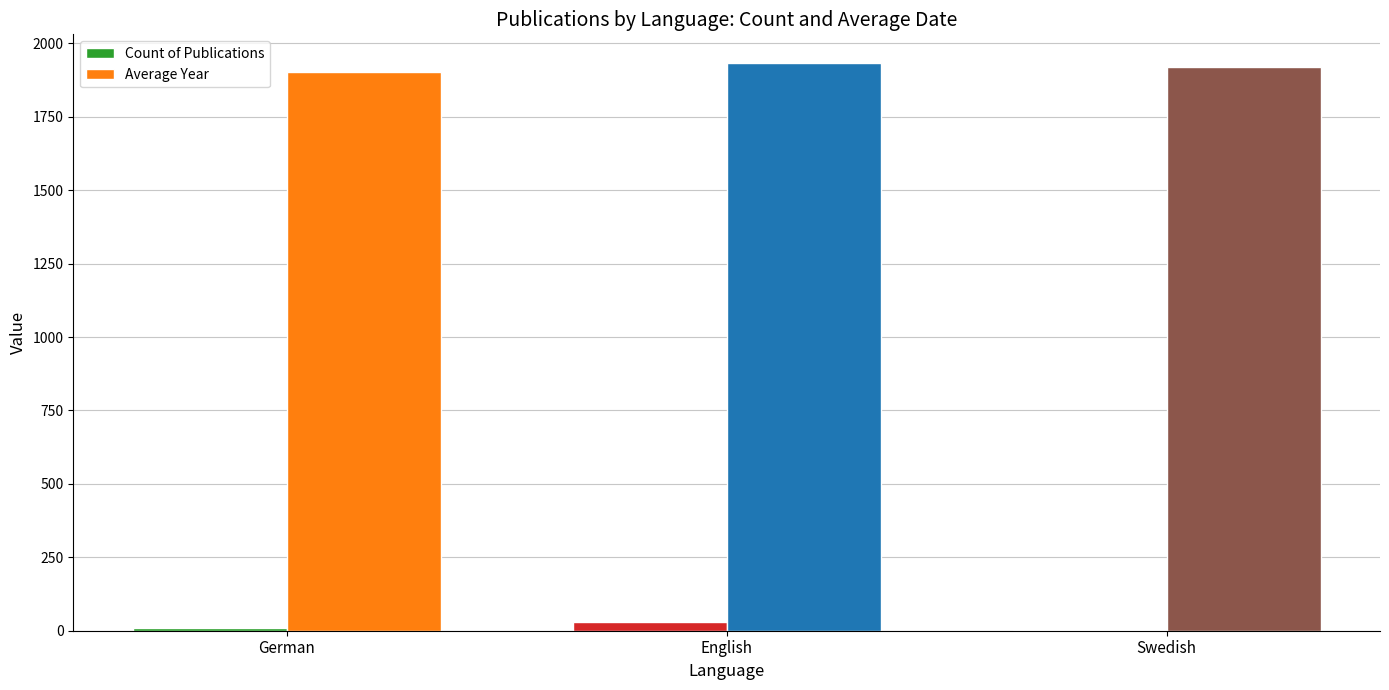

Which series has the largest total across all categories?

Average Year